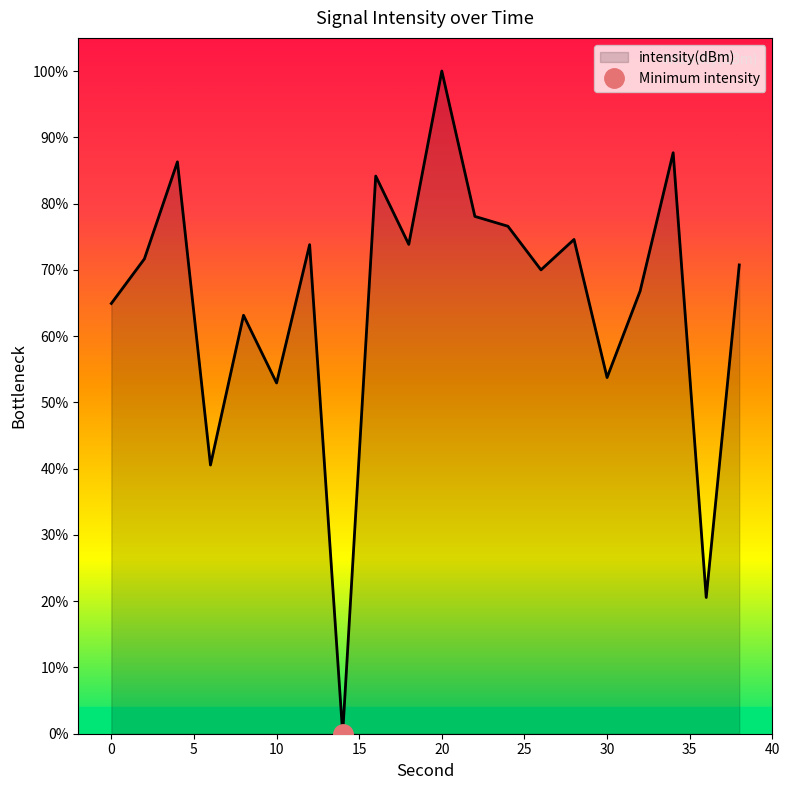

Which label corresponds to the smallest value in the chart?

14